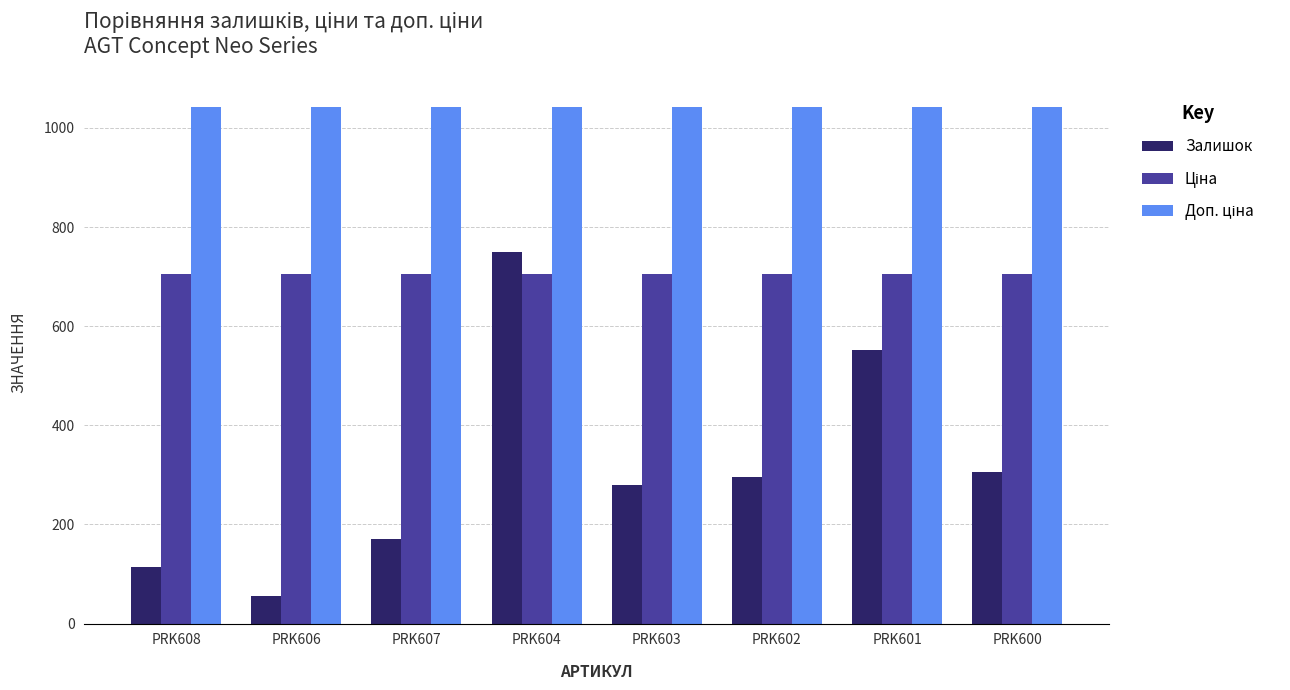

What is the total value across all series at PRK608?

1862.5